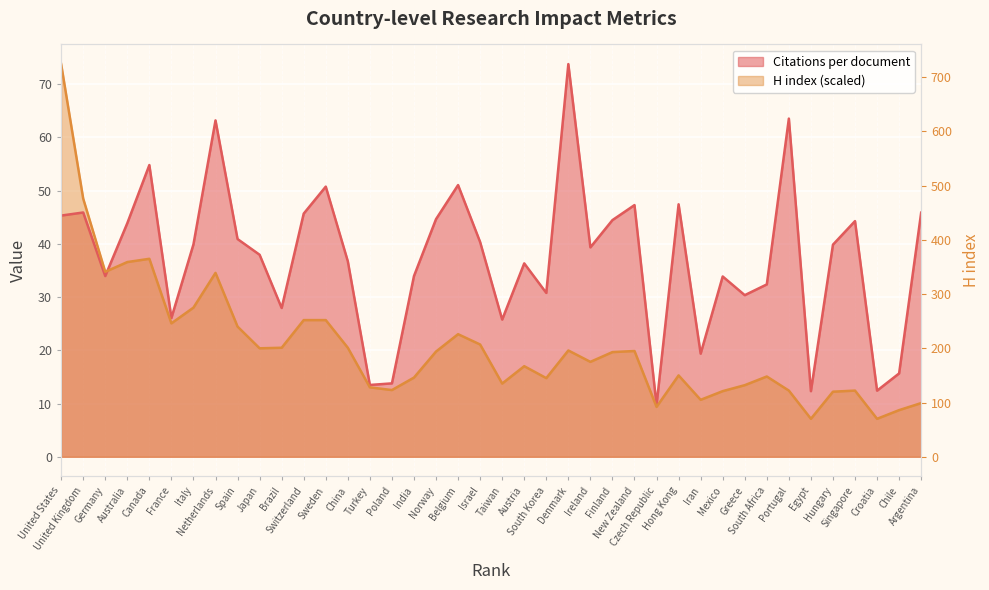

What is the label of the 2nd point from the left?

United Kingdom